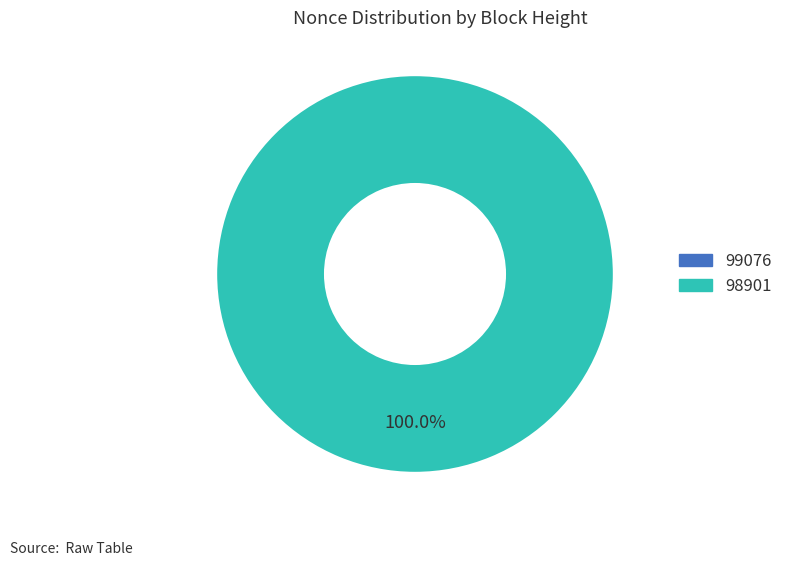

To the nearest percent, what percentage of the pie is 98901?

100%